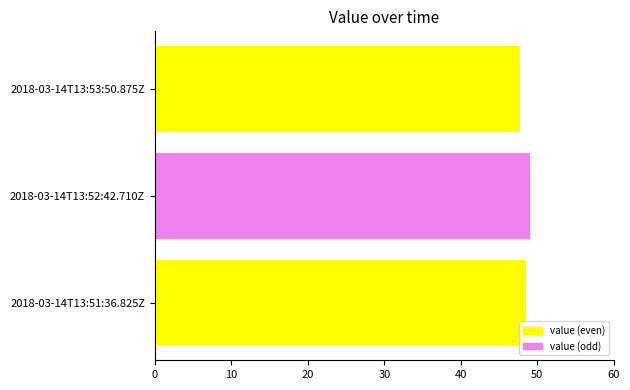

Which label corresponds to the smallest value in the chart?

2018-03-14T13:53:50.875Z